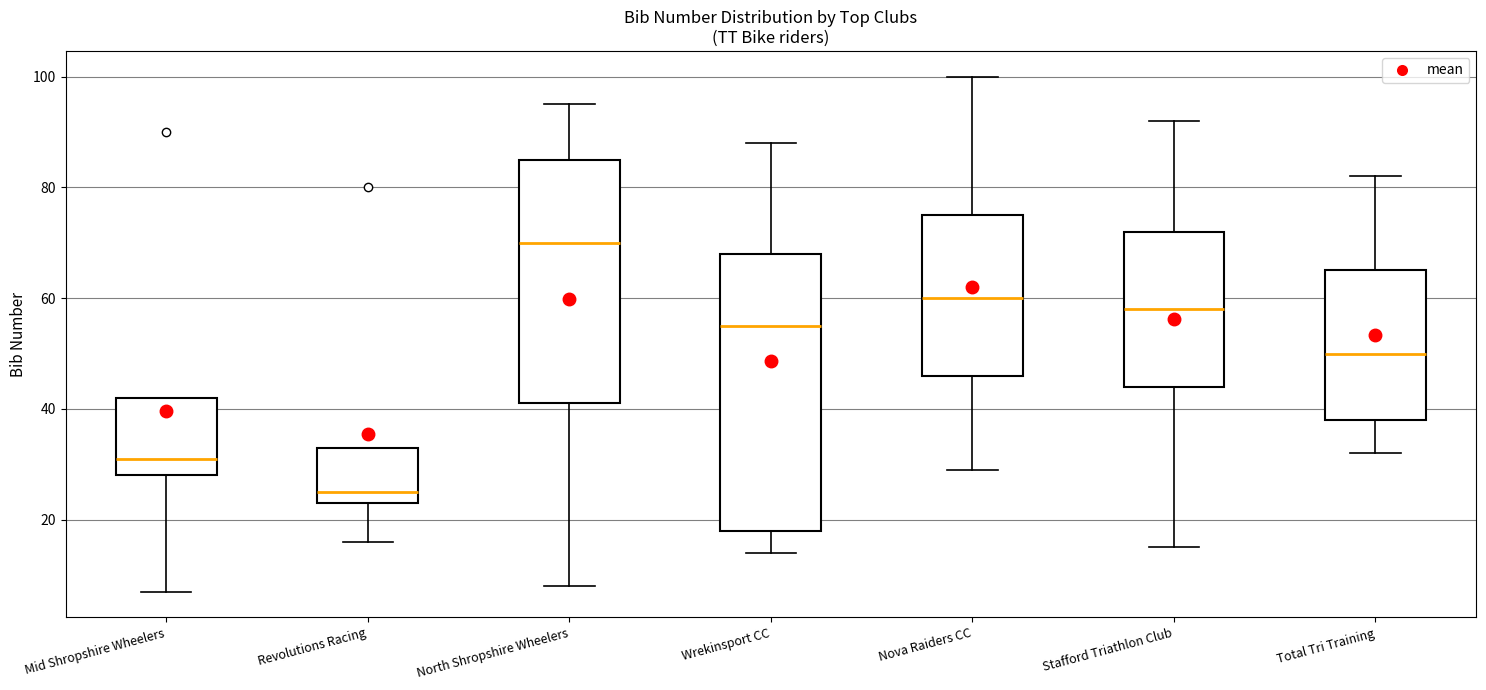

Which box's median line is the highest?

North Shropshire Wheelers